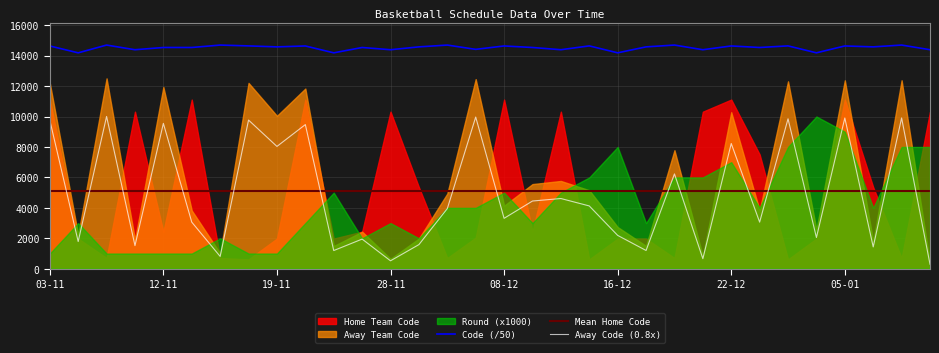

How many values in the Code series exceed 14573?

17